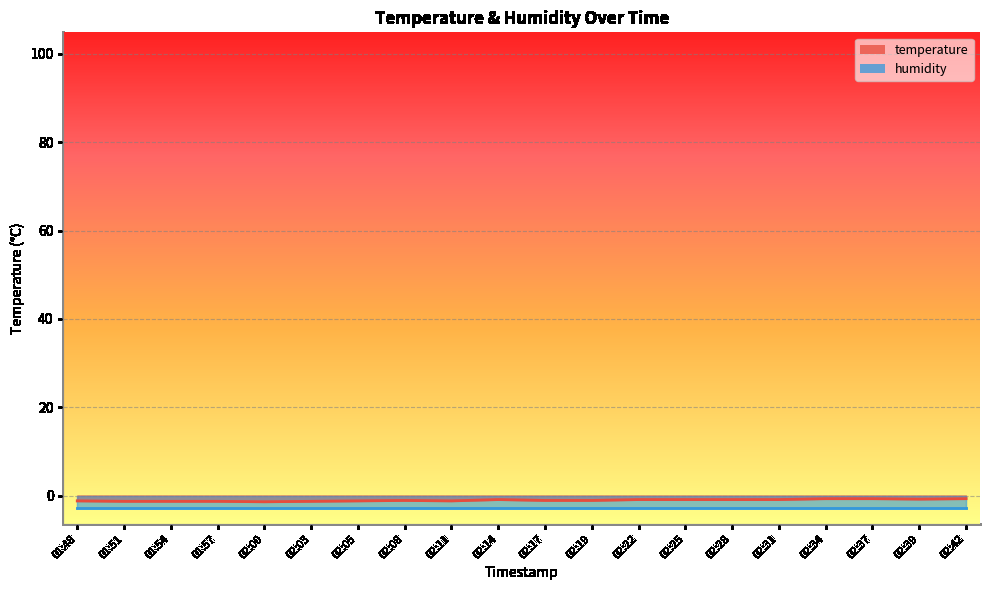

Rank the categories by value from highest to lowest.

02:34, 02:37, 02:42, 02:39, 02:14, 02:22, 02:25, 02:28, 02:31, 02:08, 02:17, 02:19, 01:48, 02:05, 02:11, 01:51, 01:54, 01:57, 02:03, 02:00